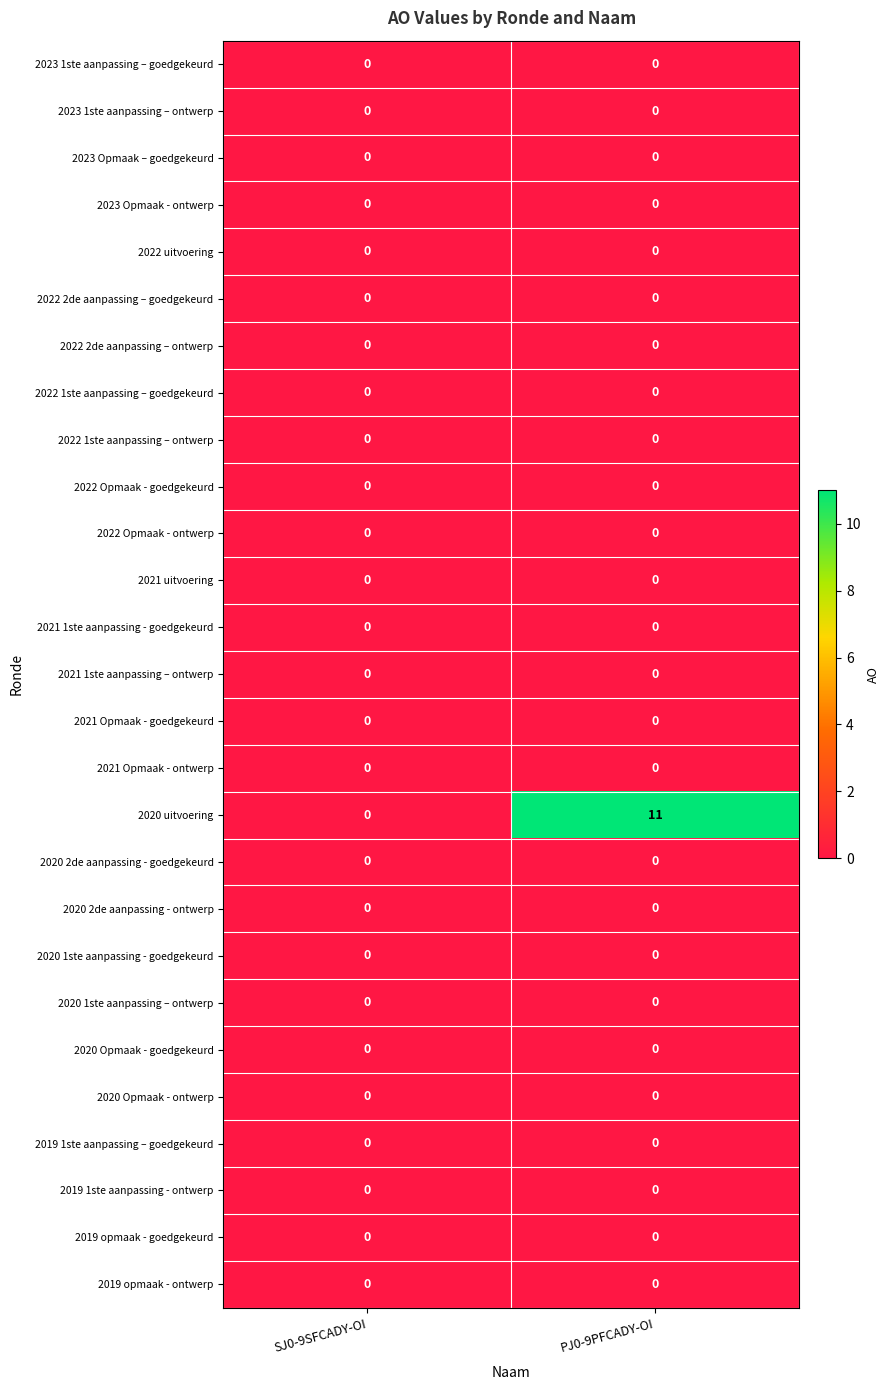

What is the difference between the highest and lowest values at PJ0-9PFCADY-OI?

11